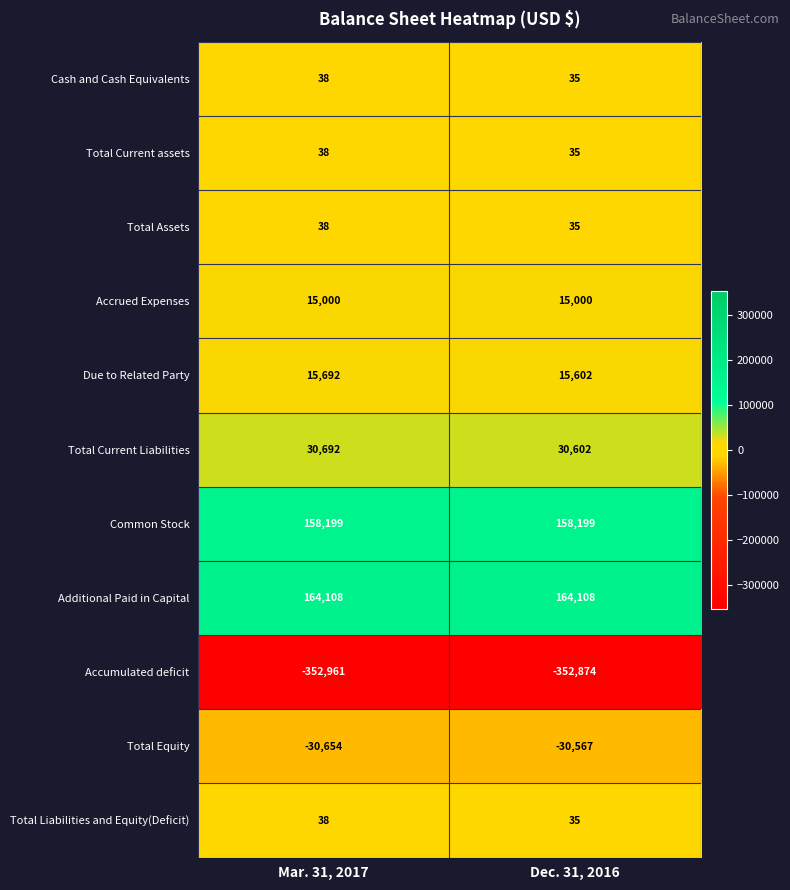

What value does the Total Current assets series have at Mar. 31, 2017?

38